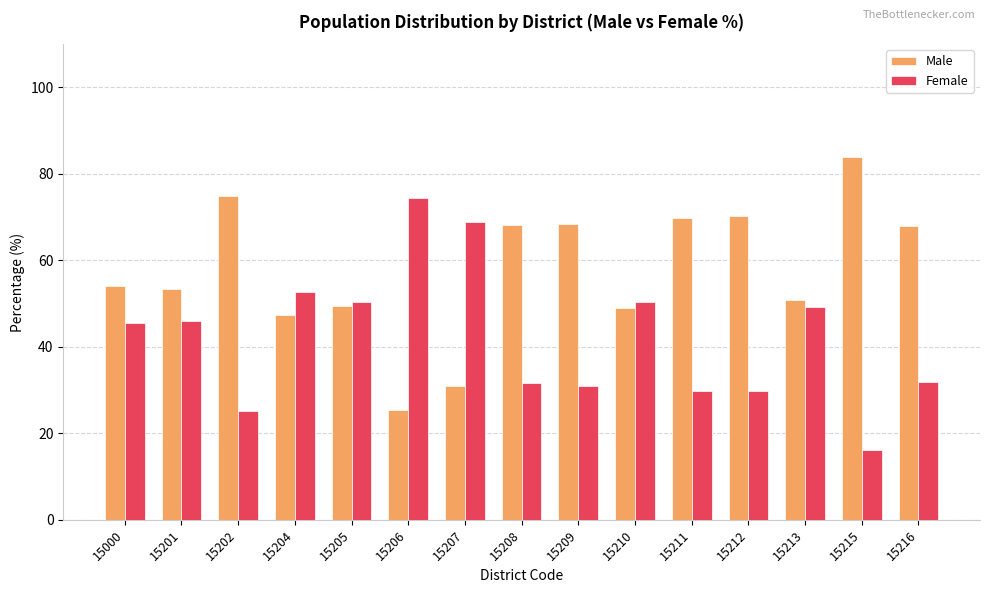

What is the spread (max minus min) of values at 15000?

8.6